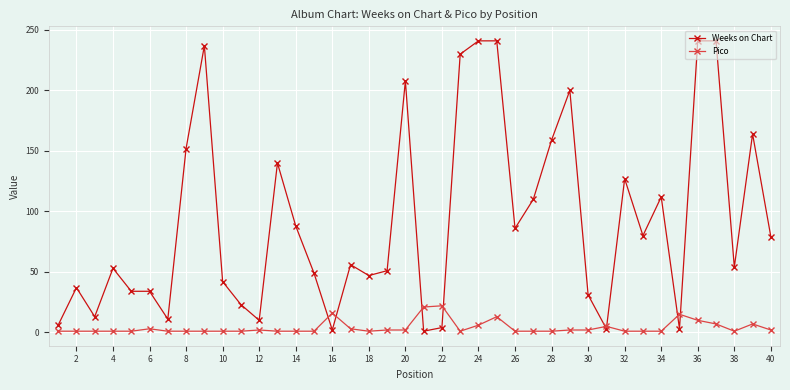

What is the maximum value for Pico?

22